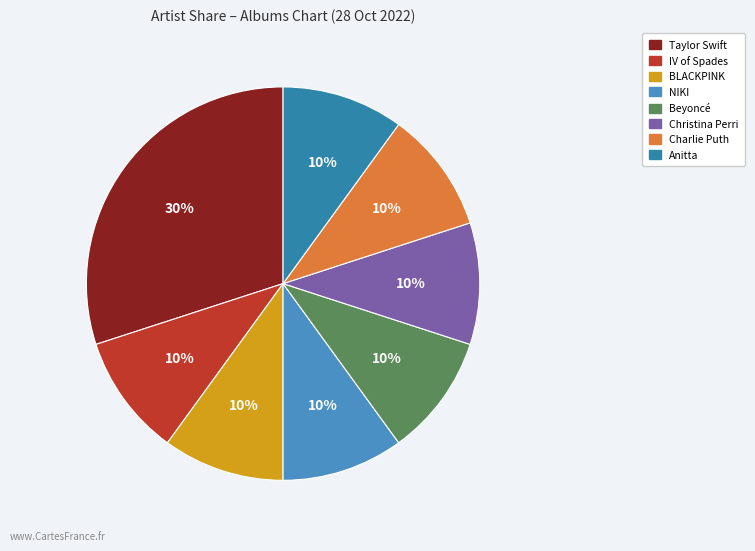

What is the total percentage of Charlie Puth and Anitta?

20.0%